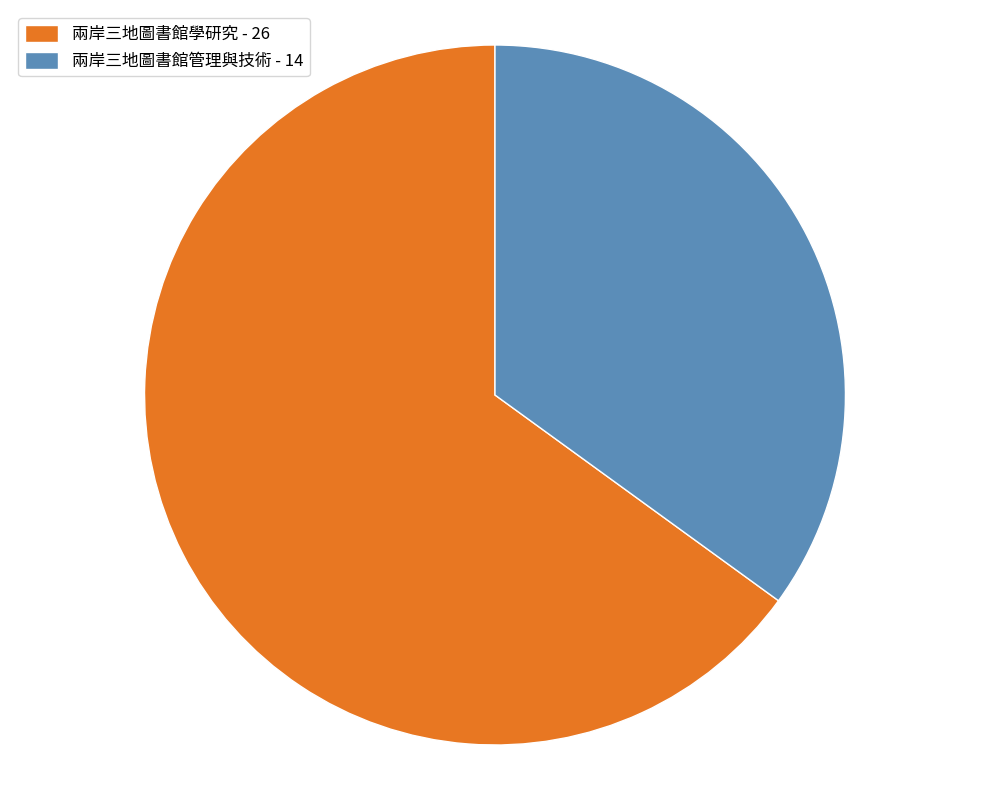

Is it true that 兩岸三地圖書館學研究 - 26 is 65% of the pie?

True